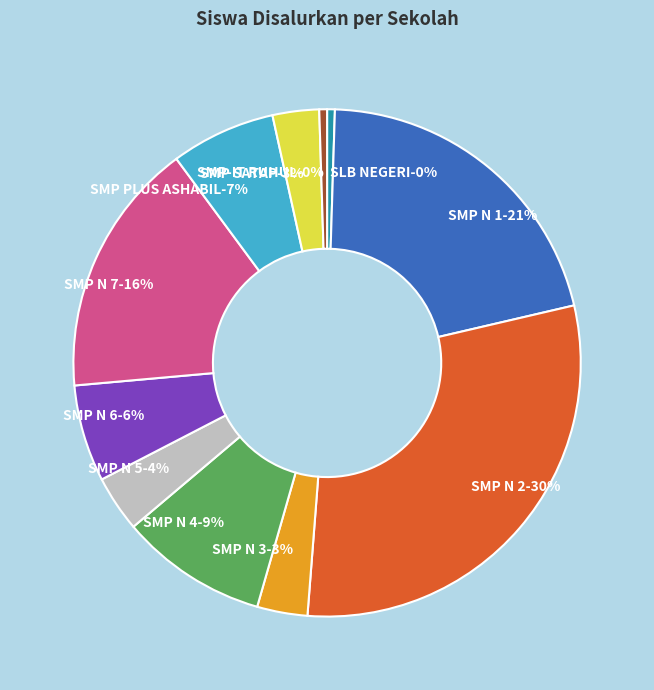

Does any single category account for the majority?

No